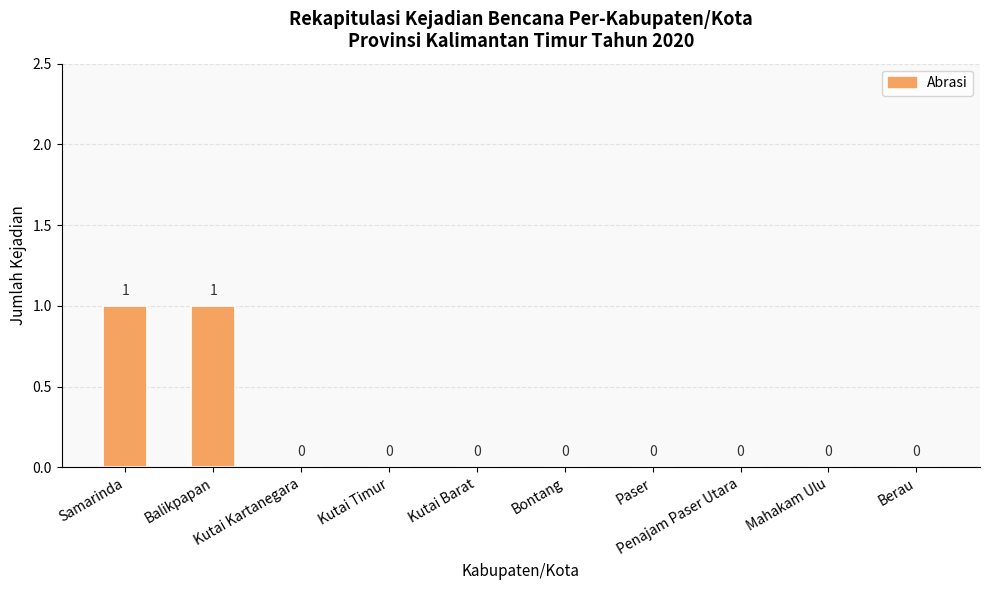

The value at Paser is 1. True or false?

False